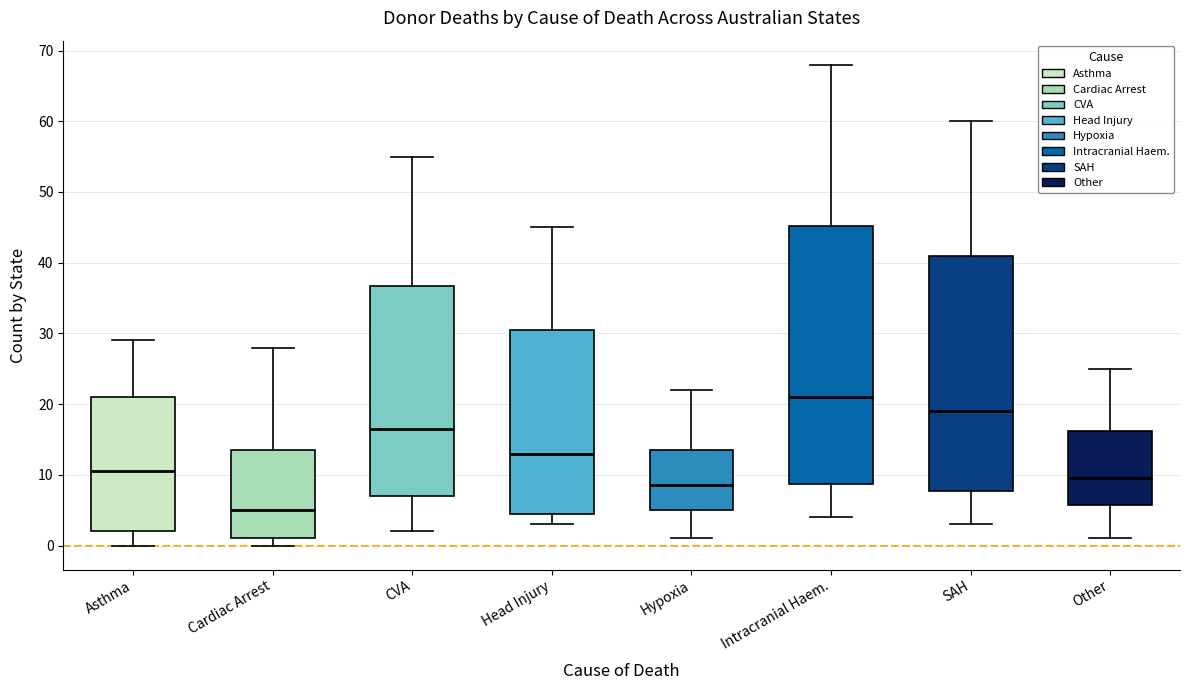

Reading left to right, read every box against the y-axis: the position of its median line, the range the box covers, and the ends of its whiskers. The values are not printed on the chart, so give them approximately, as read against the axis.

Asthma: median 11, box 2 to 21, whiskers 0 to 29
Cardiac Arrest: median 5, box 1 to 14, whiskers 0 to 28
CVA: median 17, box 7 to 37, whiskers 2 to 55
Head Injury: median 13, box 5 to 31, whiskers 3 to 45
Hypoxia: median 9, box 5 to 14, whiskers 1 to 22
Intracranial Haem.: median 21, box 9 to 45, whiskers 4 to 68
SAH: median 19, box 8 to 41, whiskers 3 to 60
Other: median 10, box 6 to 16, whiskers 1 to 25